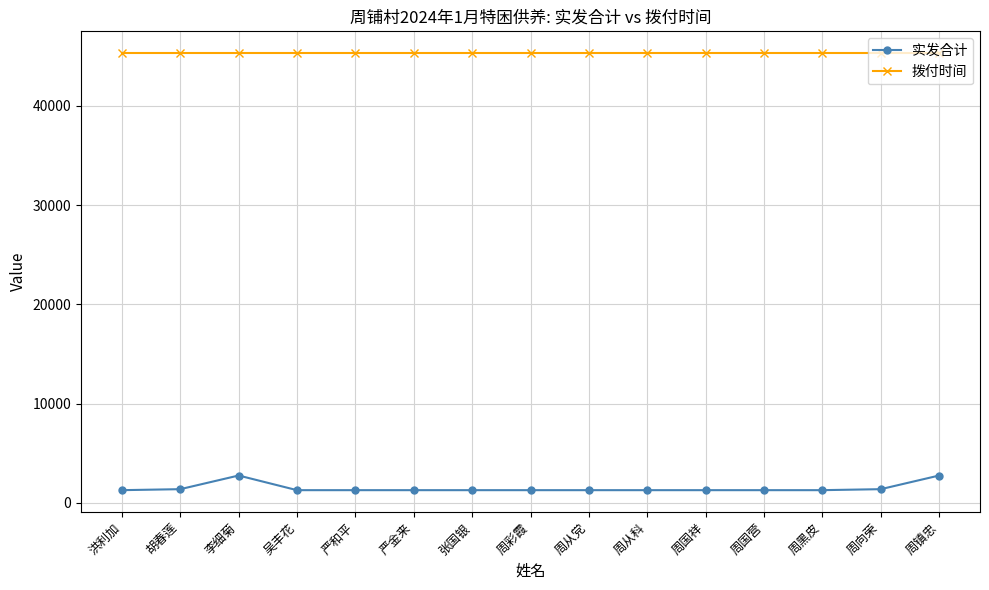

What is the greatest value displayed?

45292